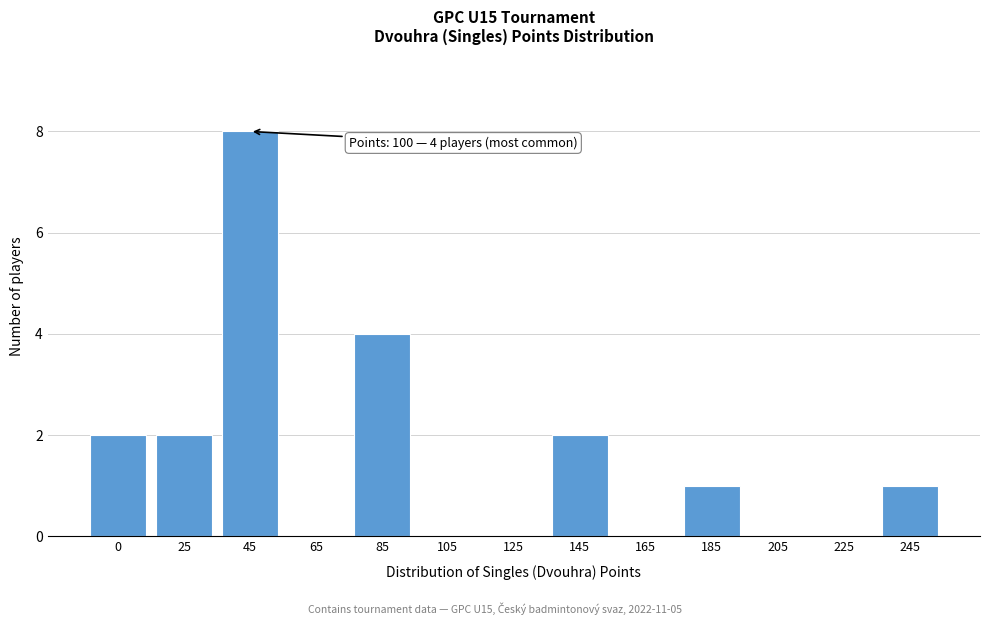

Reading right to left, list all the values displayed in this chart.

245=1	225=0	205=0	185=1	165=0	145=2	125=0	105=0	85=4	65=0	45=8	25=2	0=2